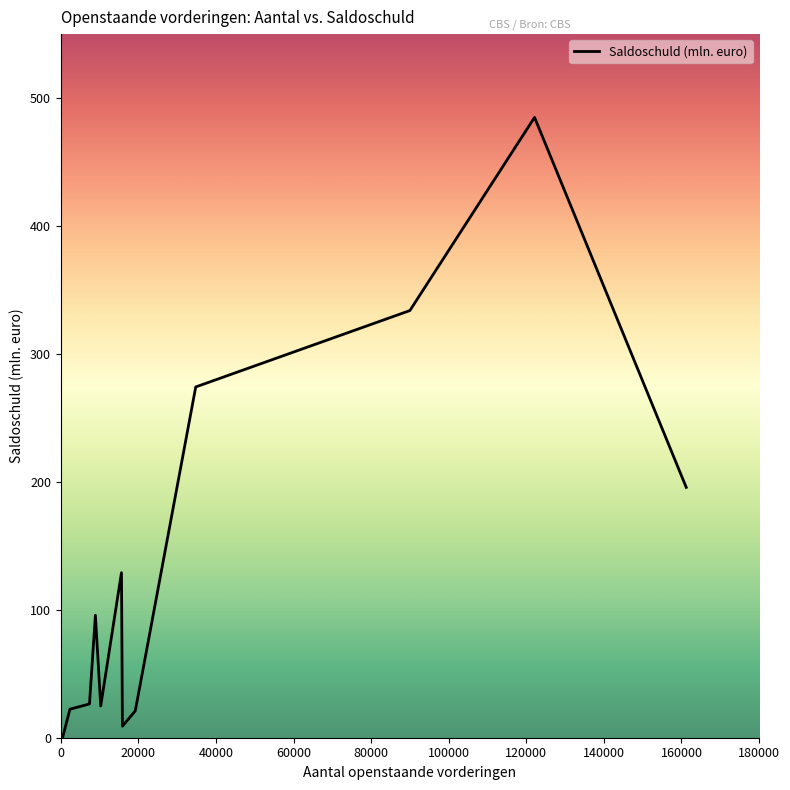

What is the maximum value shown in the chart?

484.9